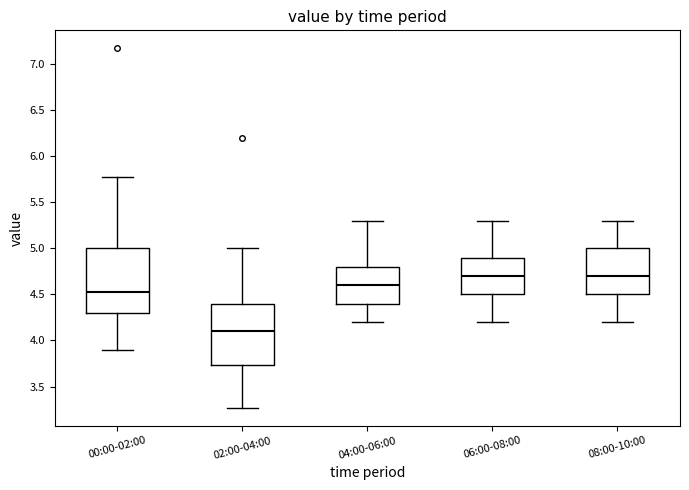

Reading left to right, transcribe this box plot: for each box, give where its median line is, the range the box spans, and where its two whiskers end, as read against the y-axis. The values are not printed on the chart, so give them approximately, as read against the axis.

00:00-02:00: median 4.55, box 4.30 to 5.00, whiskers 3.90 to 5.75
02:00-04:00: median 4.10, box 3.75 to 4.40, whiskers 3.25 to 5.00
04:00-06:00: median 4.60, box 4.40 to 4.80, whiskers 4.20 to 5.30
06:00-08:00: median 4.70, box 4.50 to 4.90, whiskers 4.20 to 5.30
08:00-10:00: median 4.70, box 4.50 to 5.00, whiskers 4.20 to 5.30